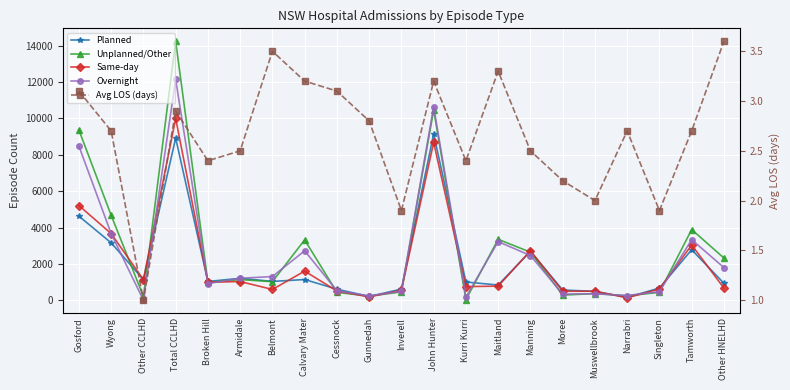

How many lines are shown in the chart?

5